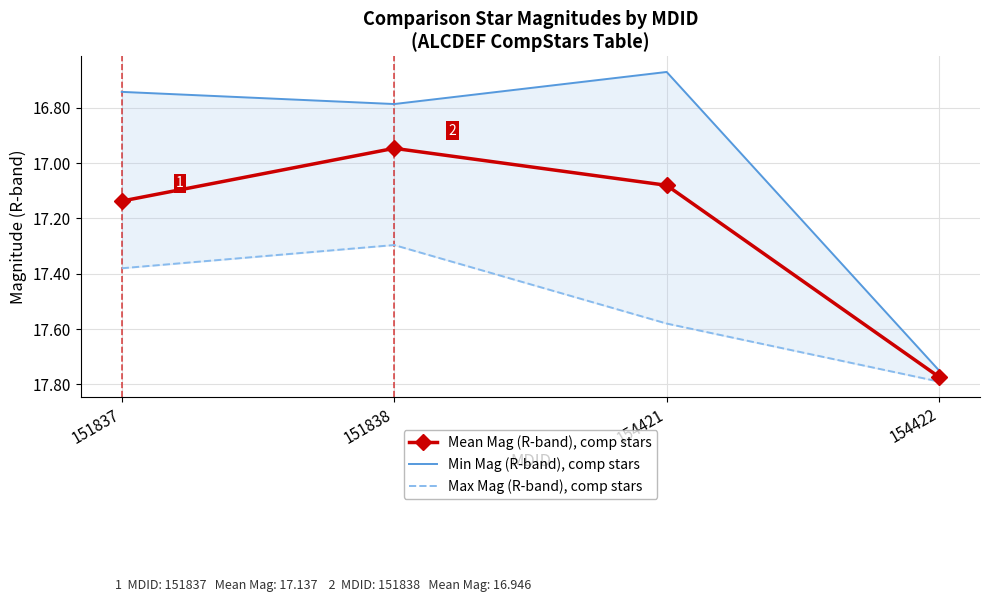

What is the value of the Min Mag (R-band), comp stars point at the 1st from the left?

16.7